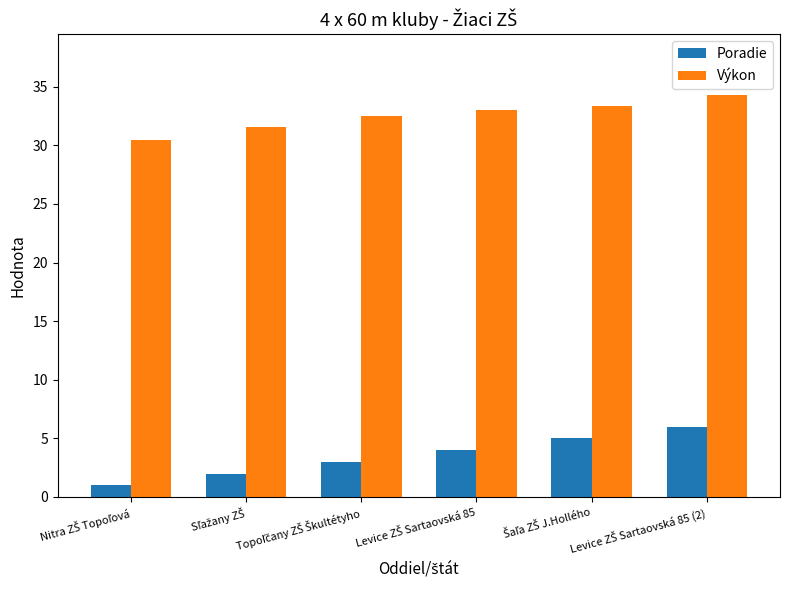

Which series has the widest spread of values?

Poradie